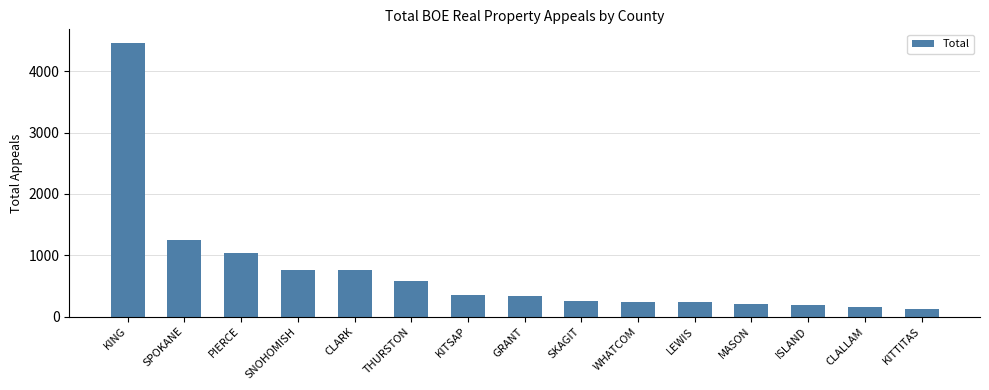

True or false: the data shows 394 at PIERCE.

False